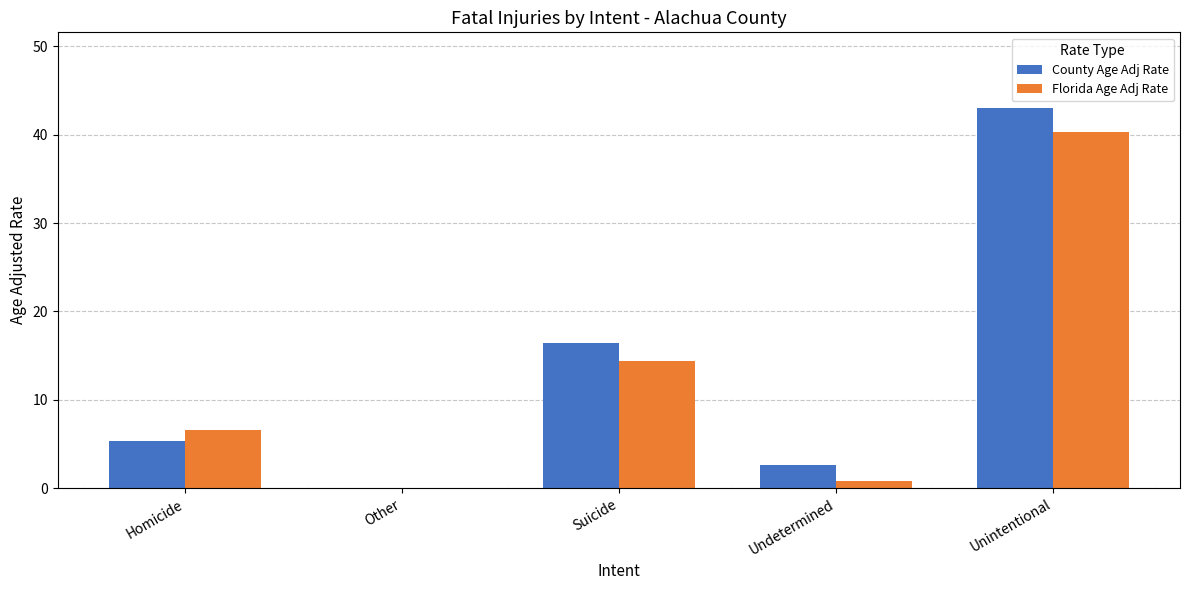

Between Homicide and Undetermined, which series saw the biggest shift?

Florida Age Adj Rate